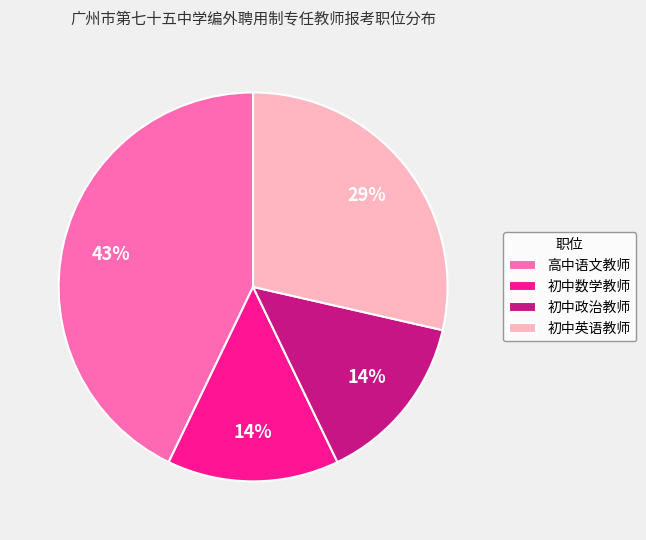

Is 高中语文教师 the majority of the pie?

No